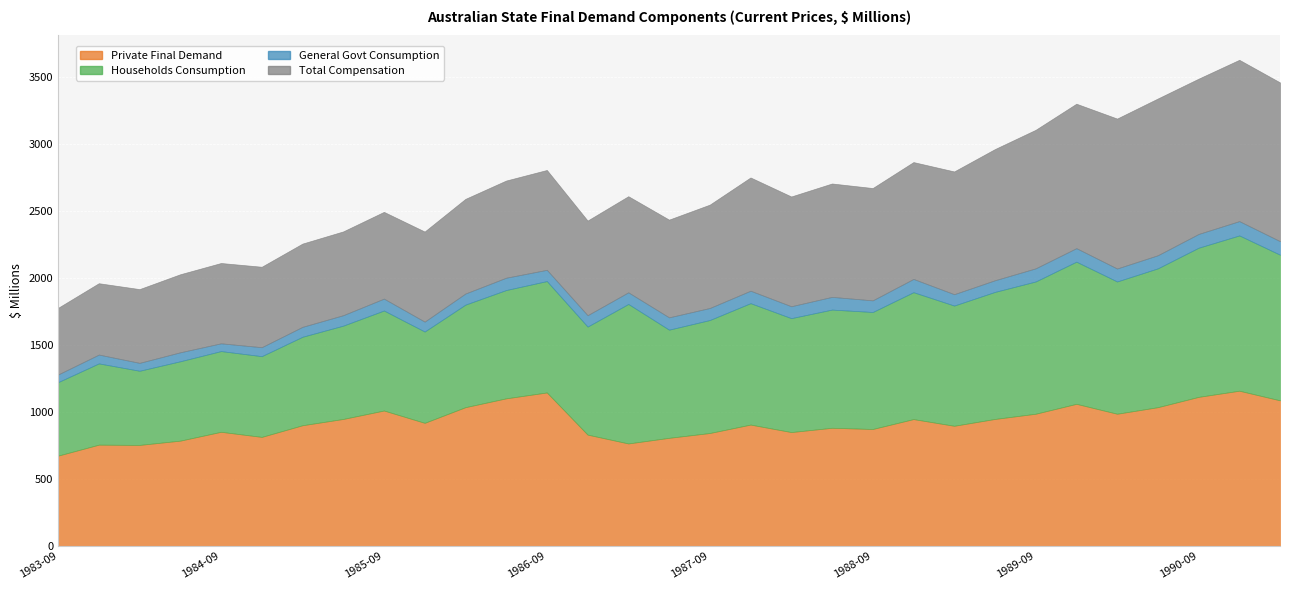

What position from the right is 1990-09?

3